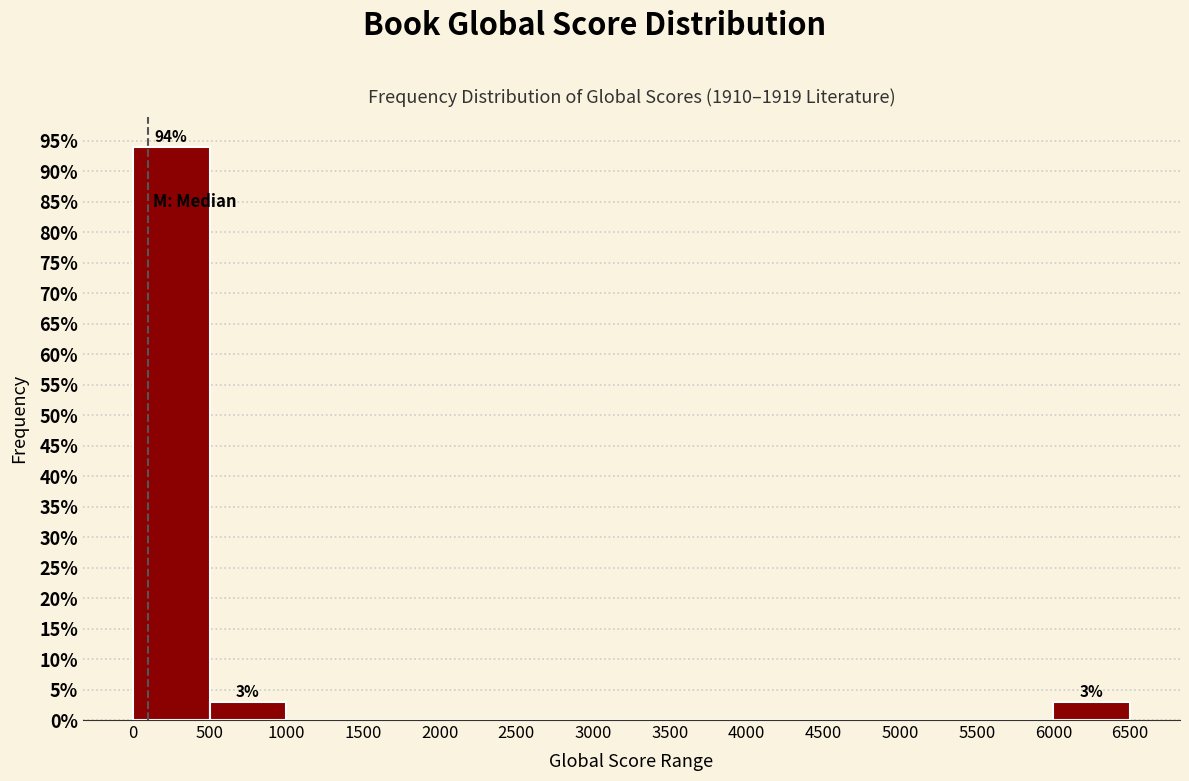

Which range on the x-axis has the tallest bar?

0 to 500